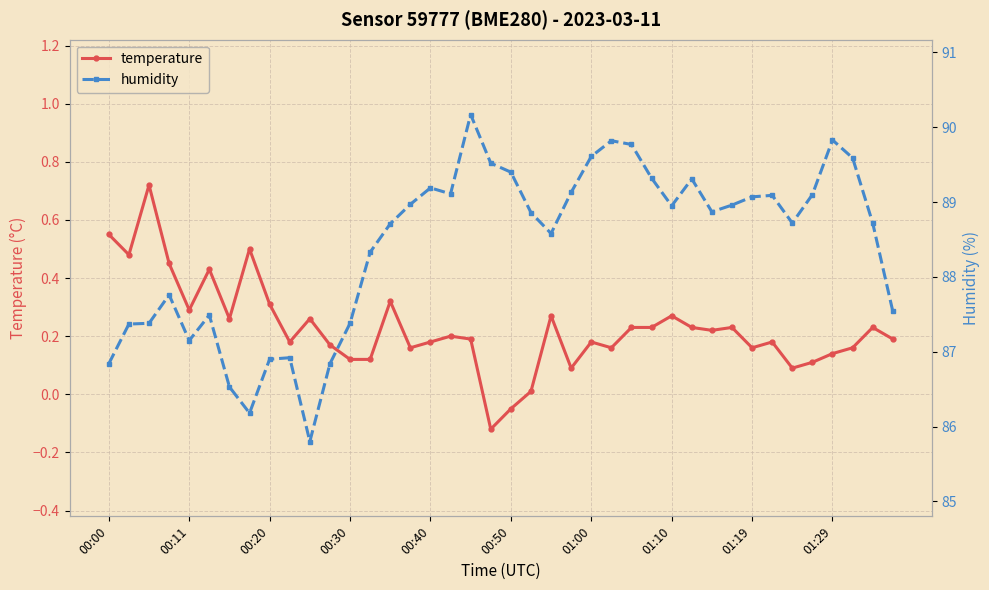

True or false: temperature and humidity cross at least once.

False